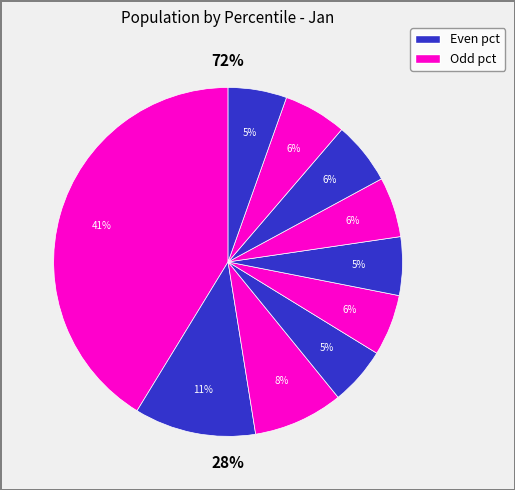

What percentage do pct65 and pct45 together represent?

11.2%